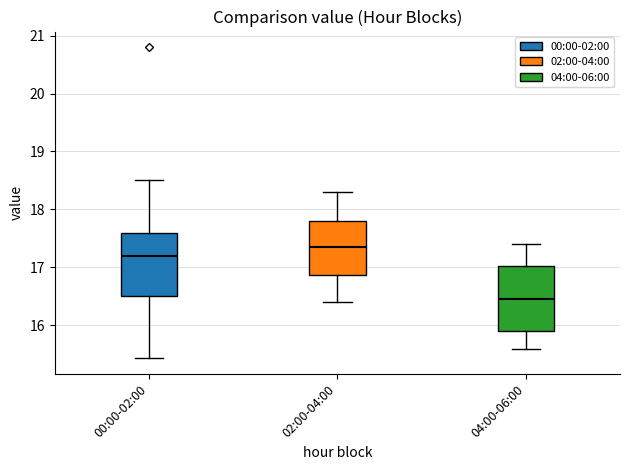

Reading left to right, transcribe this box plot: for each box, give where its median line is, the range the box spans, and where its two whiskers end, as read against the y-axis. The values are not printed on the chart, so give them approximately, as read against the axis.

00:00-02:00: median 17.2, box 16.5 to 17.6, whiskers 15.4 to 18.5
02:00-04:00: median 17.4, box 16.9 to 17.8, whiskers 16.4 to 18.3
04:00-06:00: median 16.5, box 15.9 to 17.0, whiskers 15.6 to 17.4